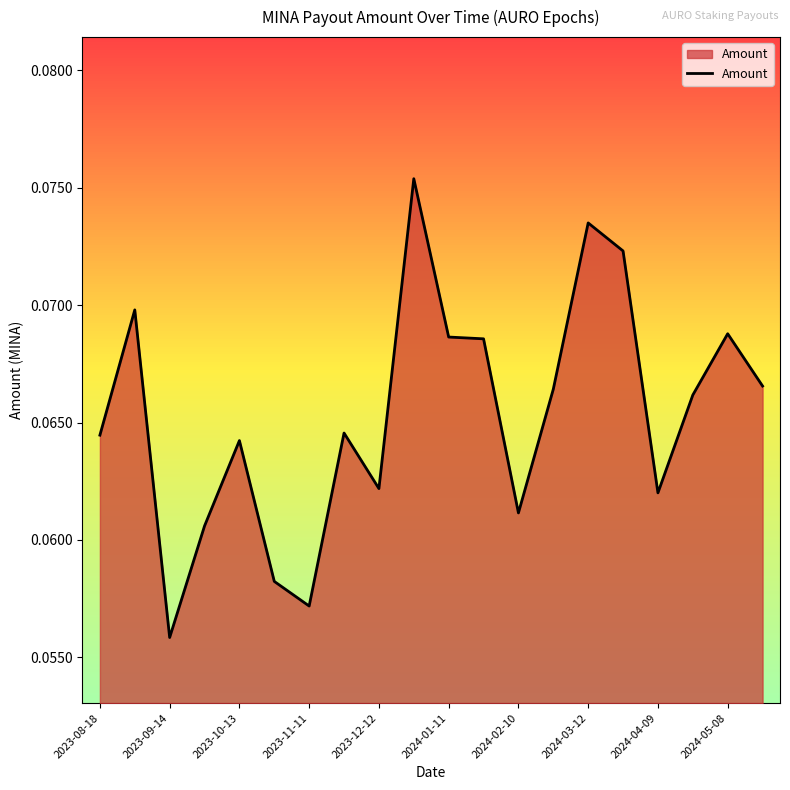

What is the value of the 12th point from the left?

0.1